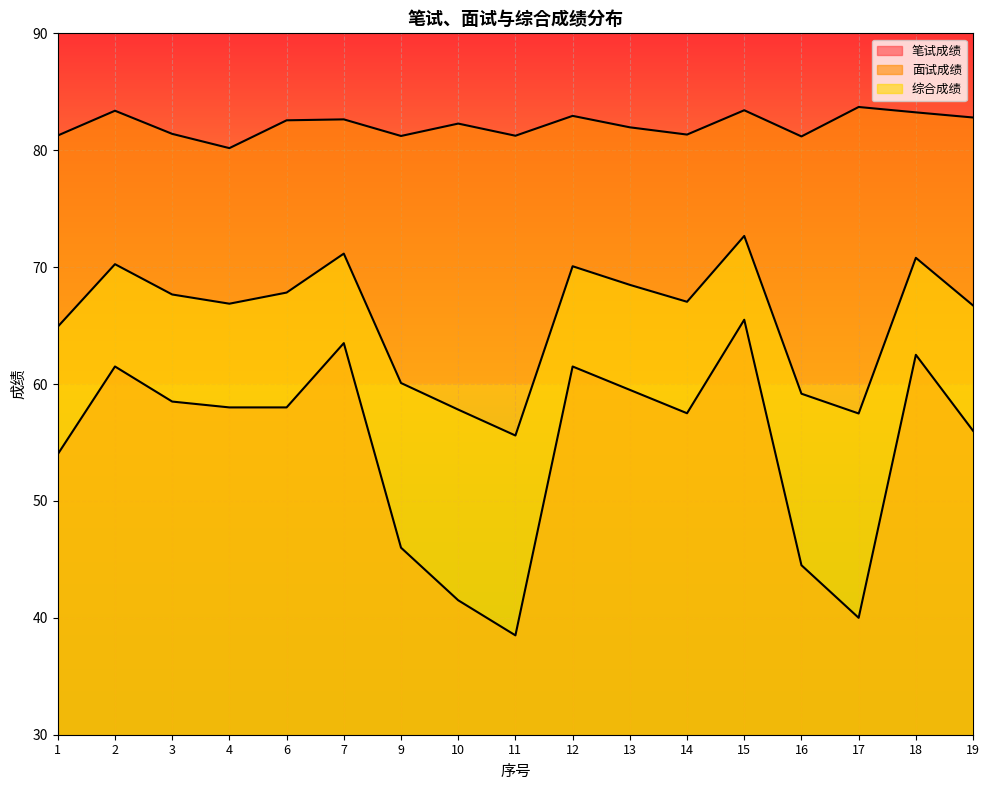

How many lines are shown in the chart?

3